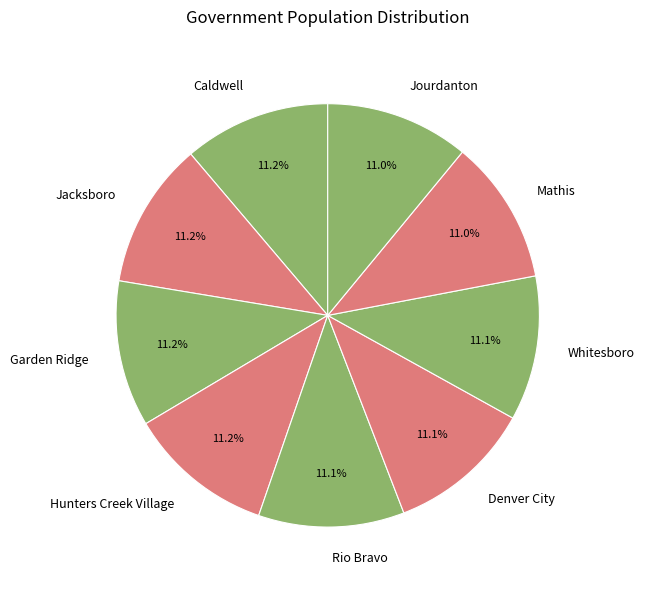

What percentage do Caldwell and Garden Ridge together represent?

22.4%